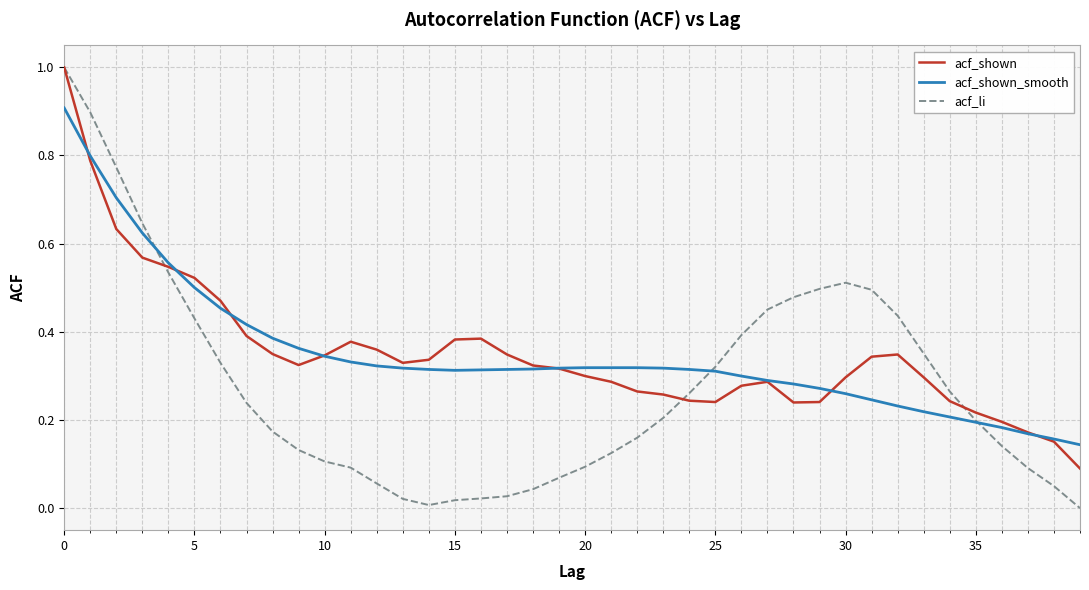

Count the number of data series in this chart.

3